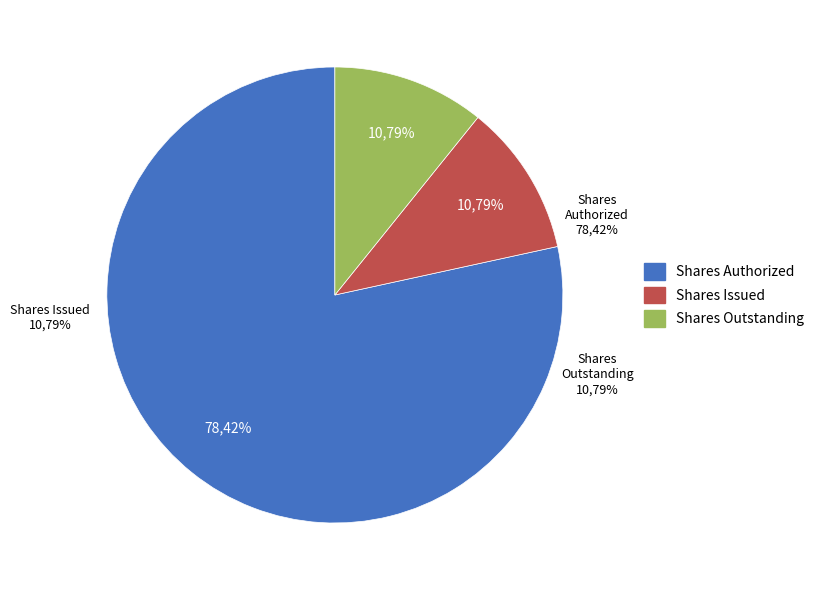

True or false: Common Stock, Shares Issued accounts for 11% of the total.

True